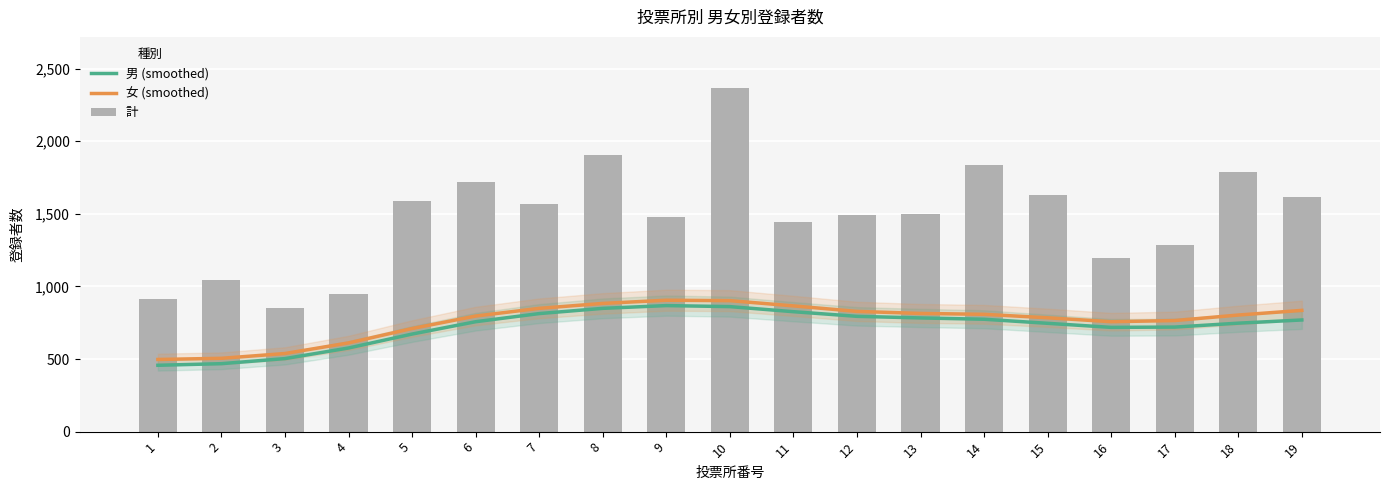

List the series in order of their peak value, lowest first.

男 (smoothed), 女 (smoothed), 計